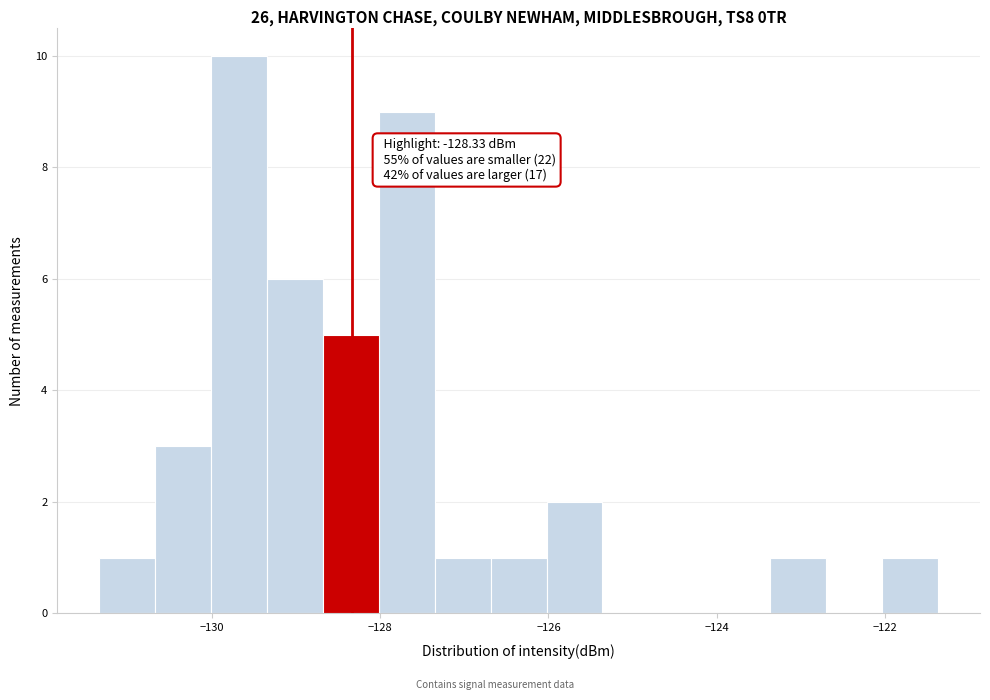

Read against the x-axis, roughly where is the centre of the tallest bar?

-129.6